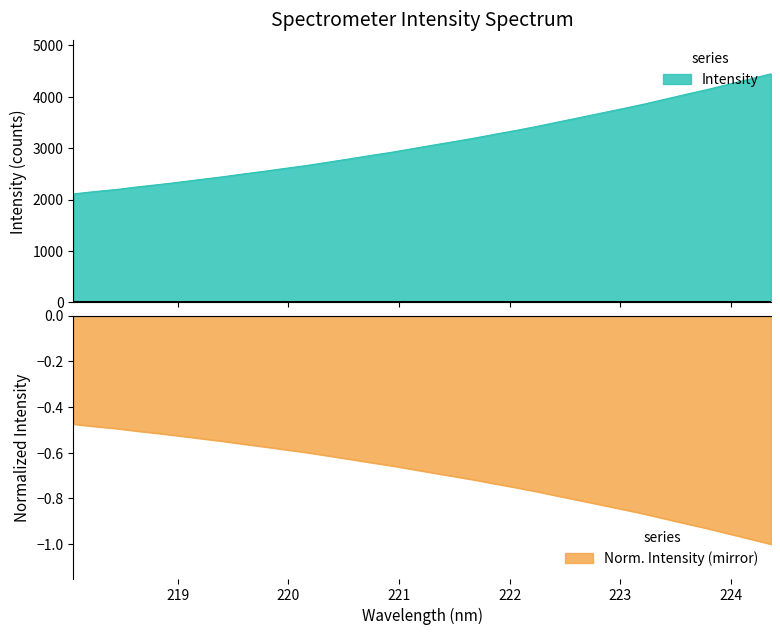

Does the chart display data point markers on the line(s)?

No